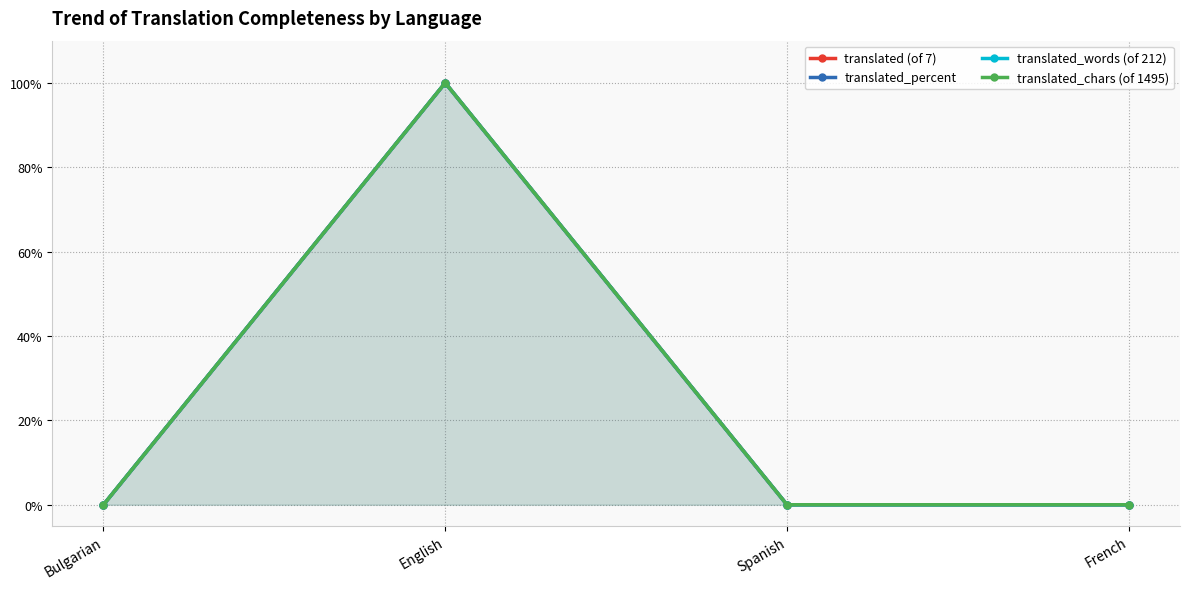

Which category has the lowest value in the translated_percent series?

Bulgarian